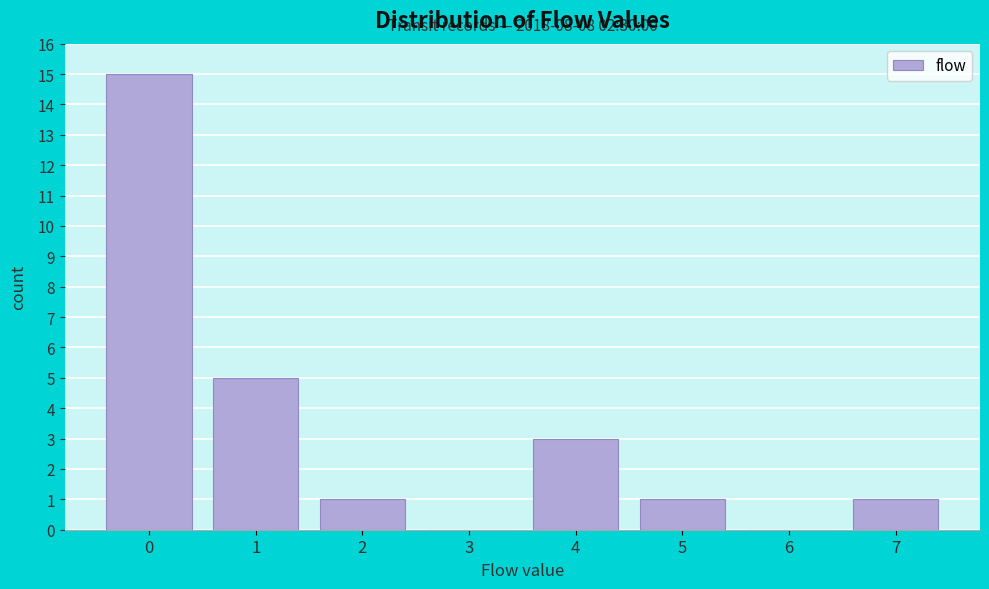

Reading left to right, what are all the values shown in this chart?

0=15	1=5	2=1	3=0	4=3	5=1	6=0	7=1